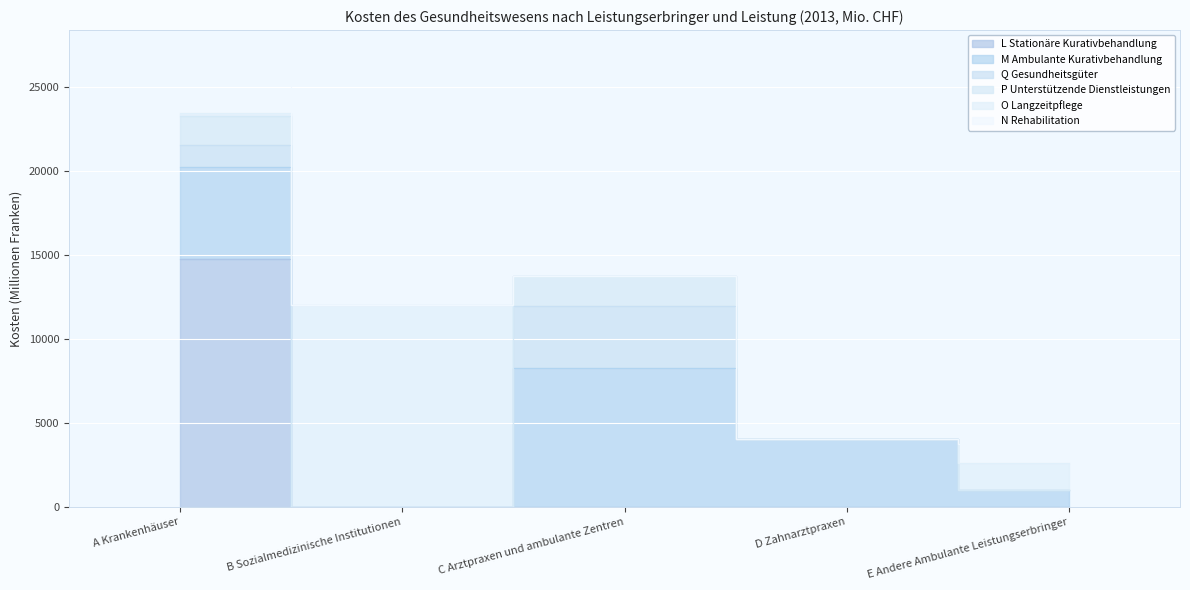

How many values in N Rehabilitation are above zero?

2